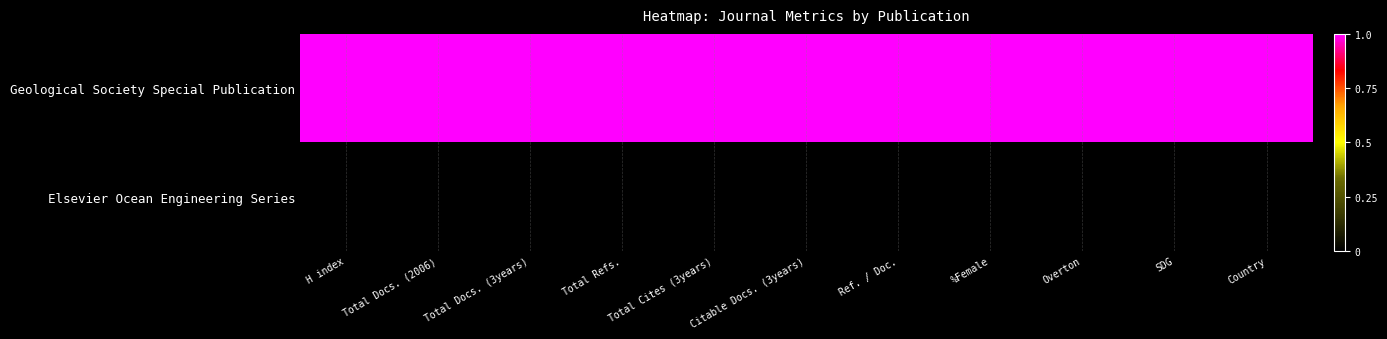

What is the total value across all series at Total Docs. (3years)?

1